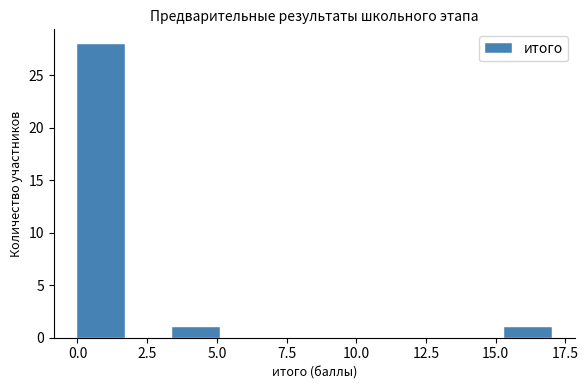

Around what value on the x-axis is the tallest bar? Give the approximate position of its centre, as read against the axis.

1.0